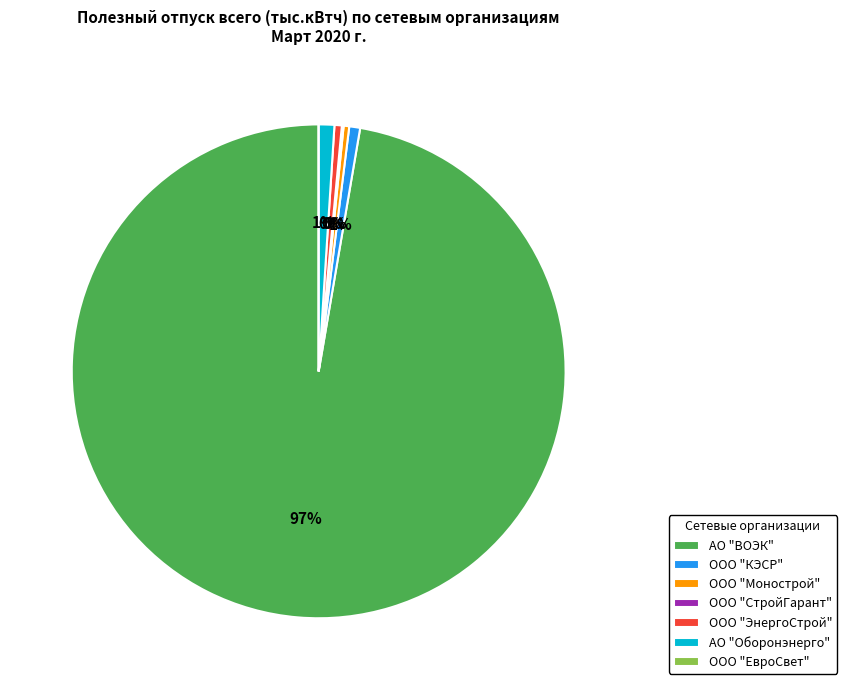

Which slice is the largest?

АО "ВОЭК"